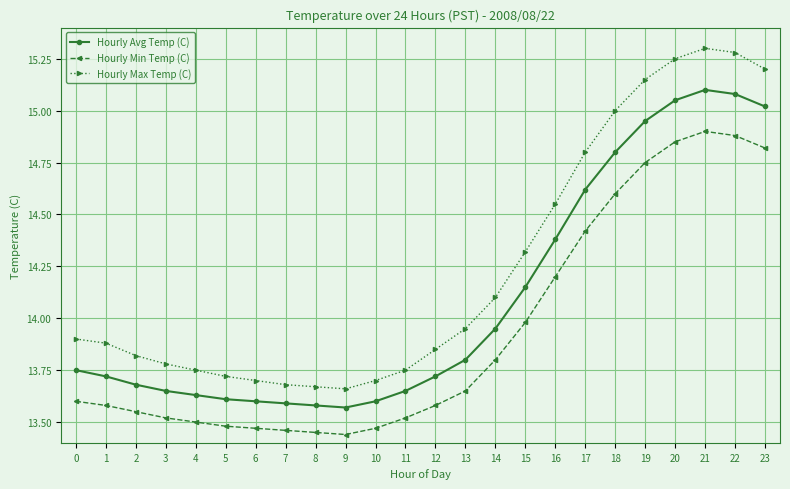

What is the difference between the maximum and second lowest values in the Hourly Max Temp (C) series?

1.6